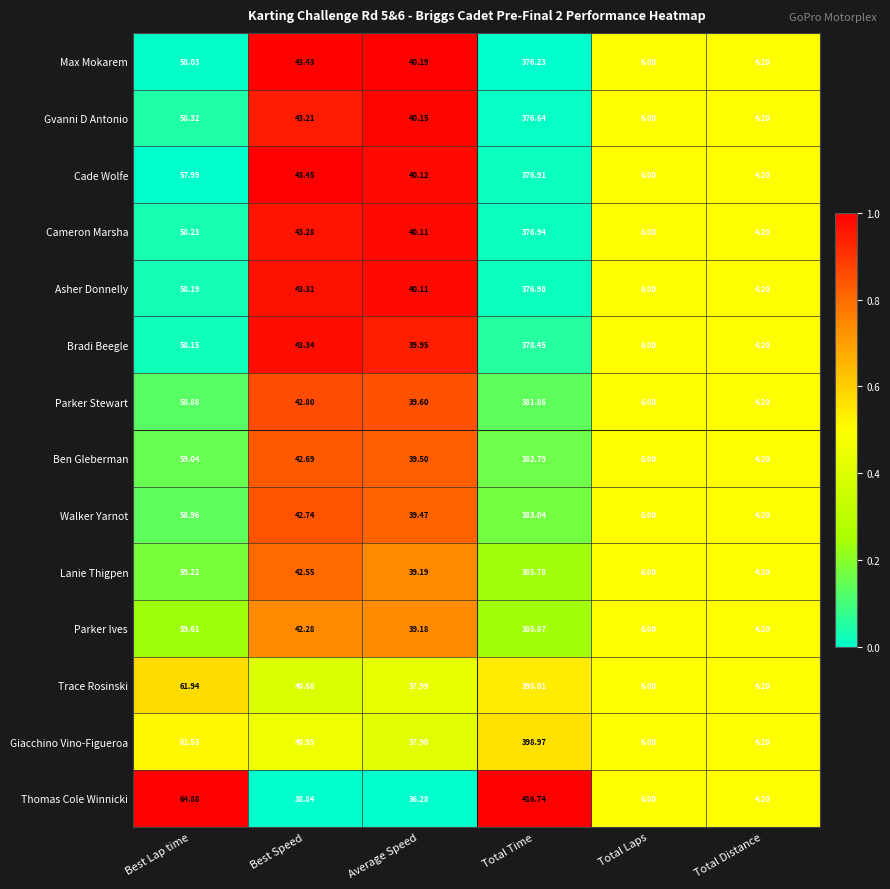

Which category has the highest value in the Cade Wolfe series?

Total Time